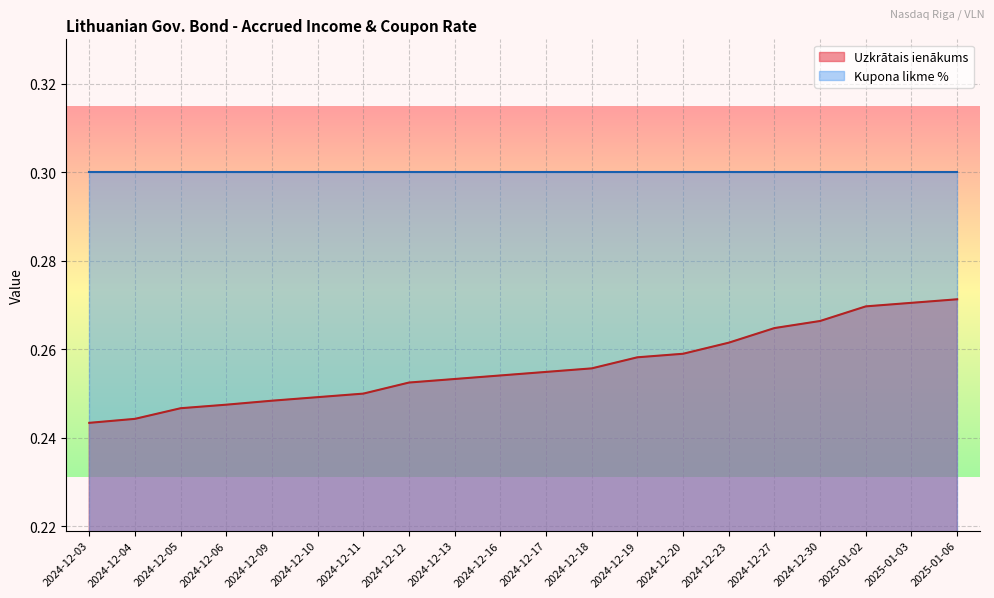

True or false: Kupona likme % has more than 0 points higher than both neighbors.

False